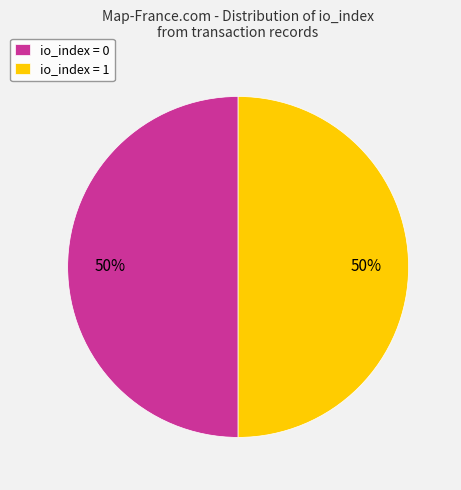

To the nearest percent, what is the average slice percentage?

50%